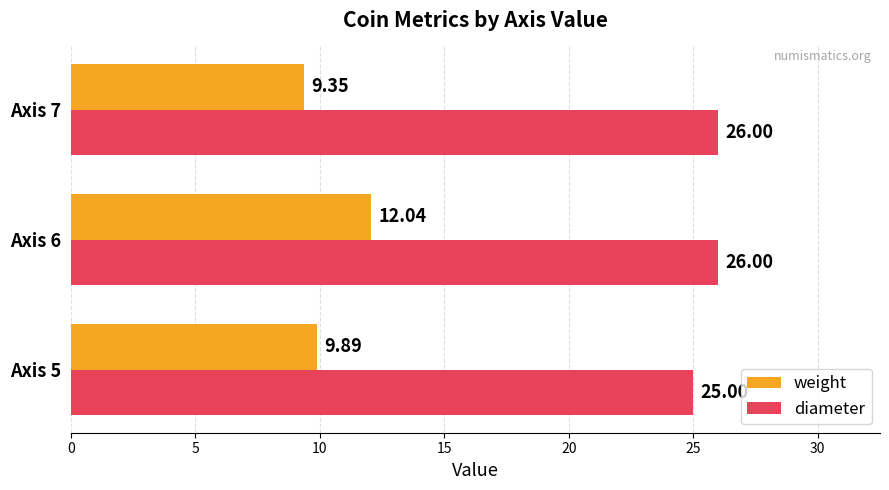

List the series in order of their peak value, lowest first.

weight, diameter